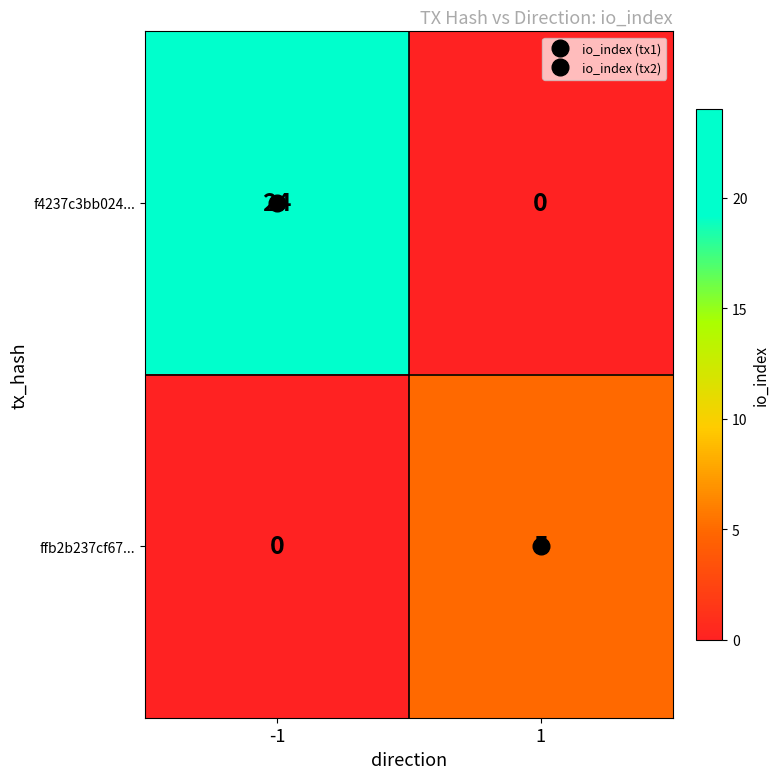

How many categories are shown in the chart?

2